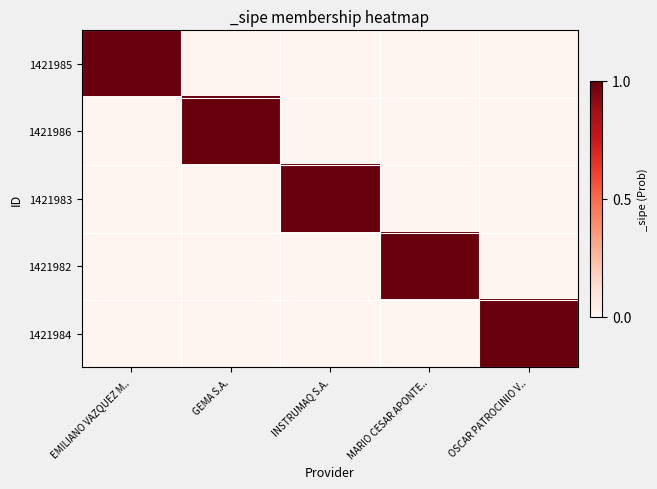

What is the maximum value shown in the chart?

1